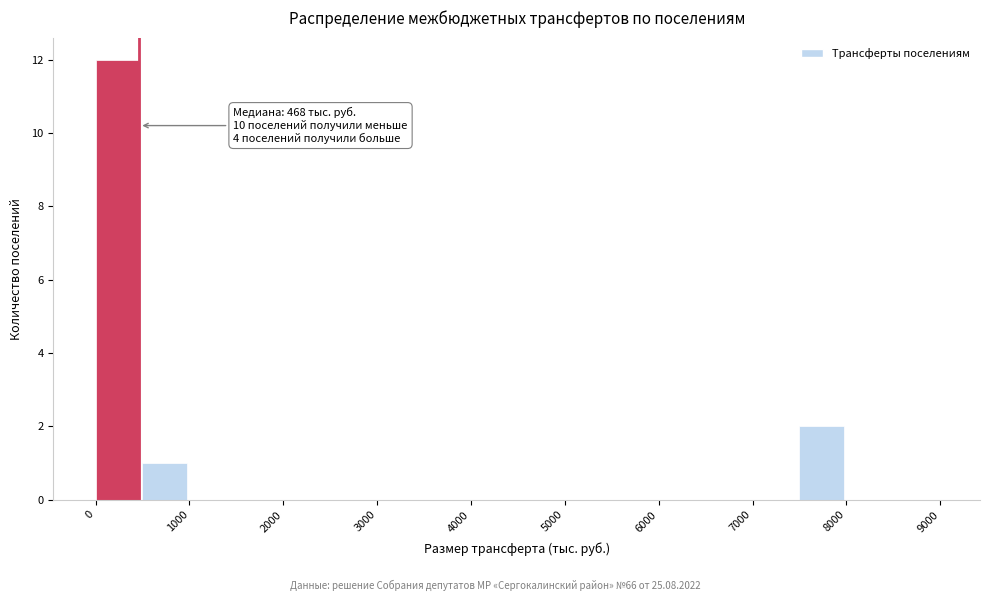

Over which range of the x-axis is the bar tallest?

0 to 500